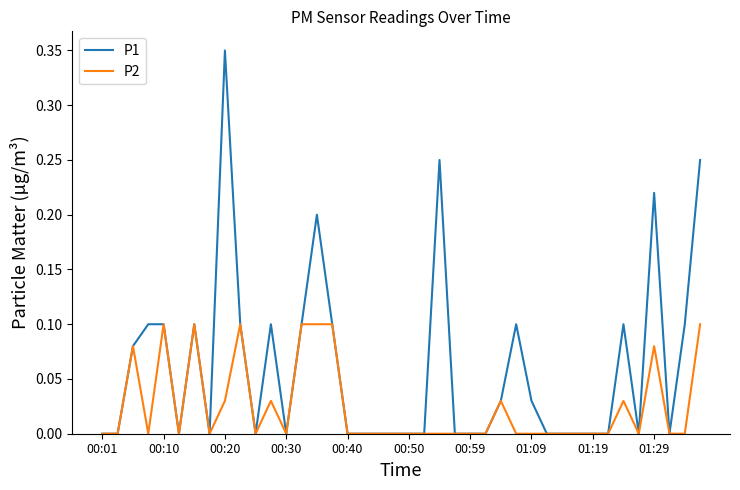

Rank the series by their average value, from lowest to highest.

P2, P1